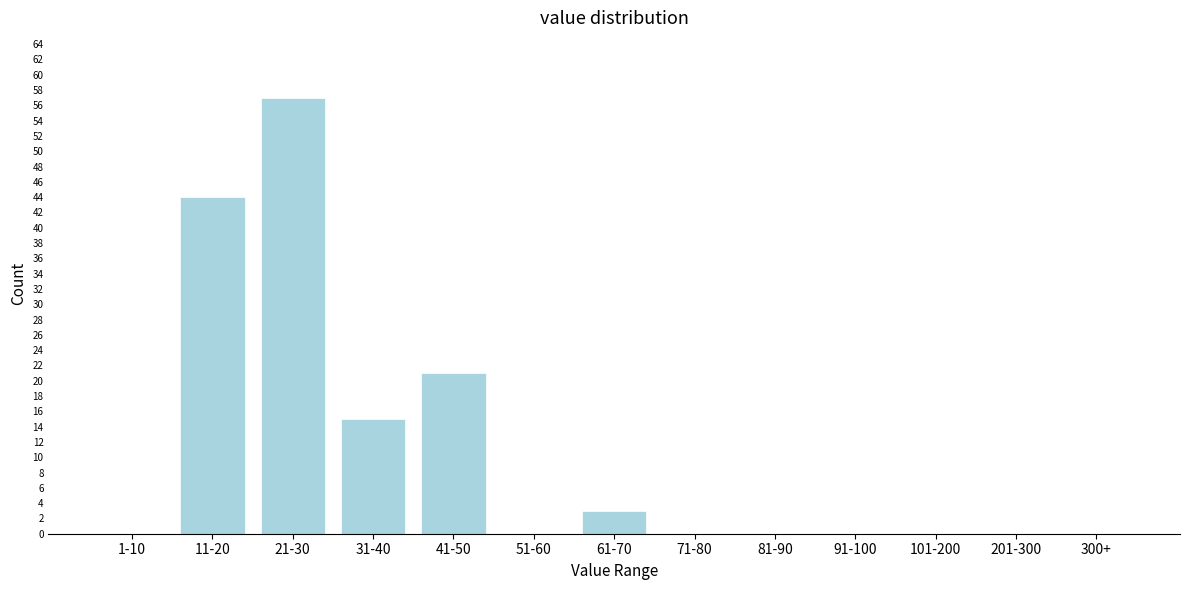

Reading right to left, transcribe all the data shown in this chart.

300+=0	201-300=0	101-200=0	91-100=0	81-90=0	71-80=0	61-70=3	51-60=0	41-50=21	31-40=15	21-30=57	11-20=44	1-10=0